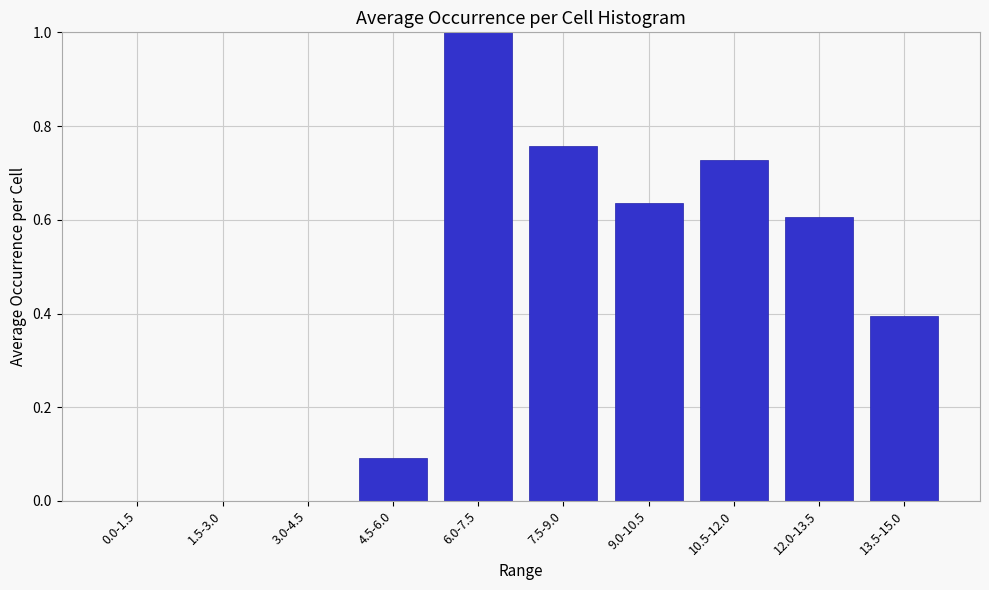

Which category has the highest value across all series?

6.0-7.5